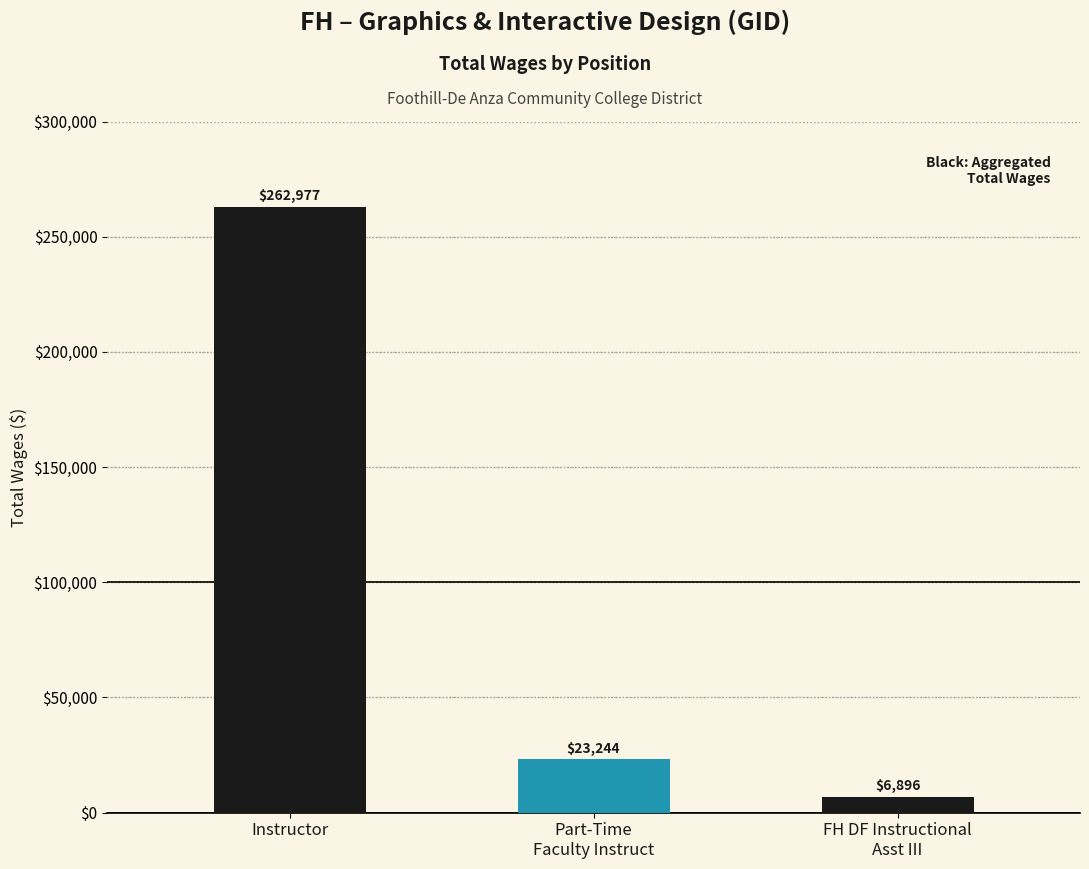

How many data points does each series have?

3